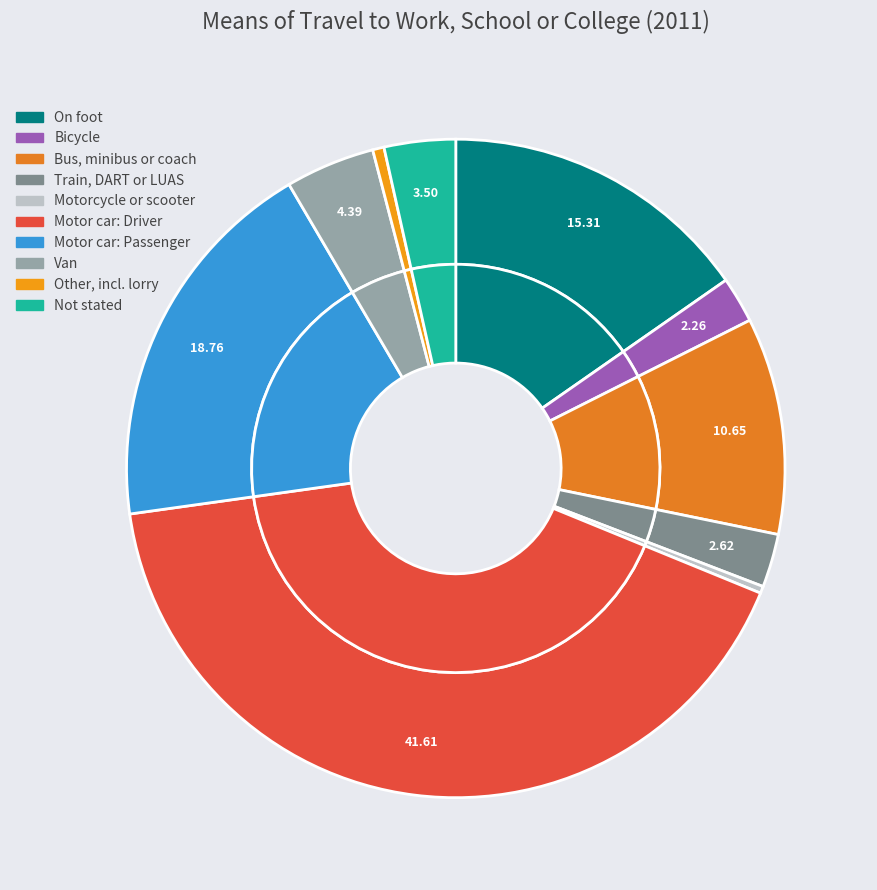

The Not stated slice represents 4% of the pie. True or false?

True